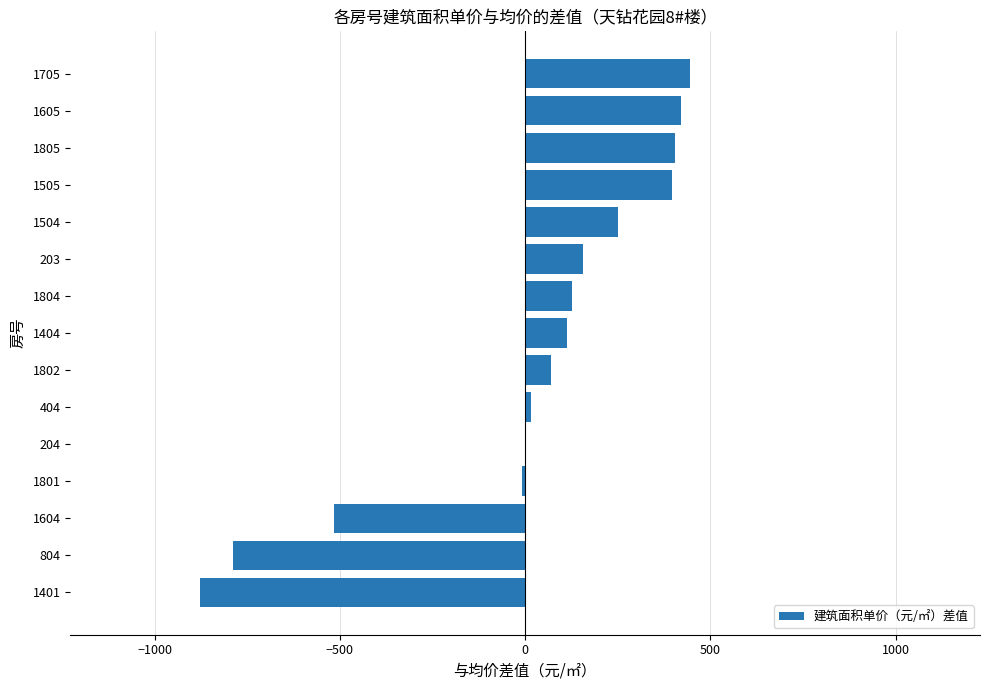

True or false: the data shows 665.9 at 1705.

False